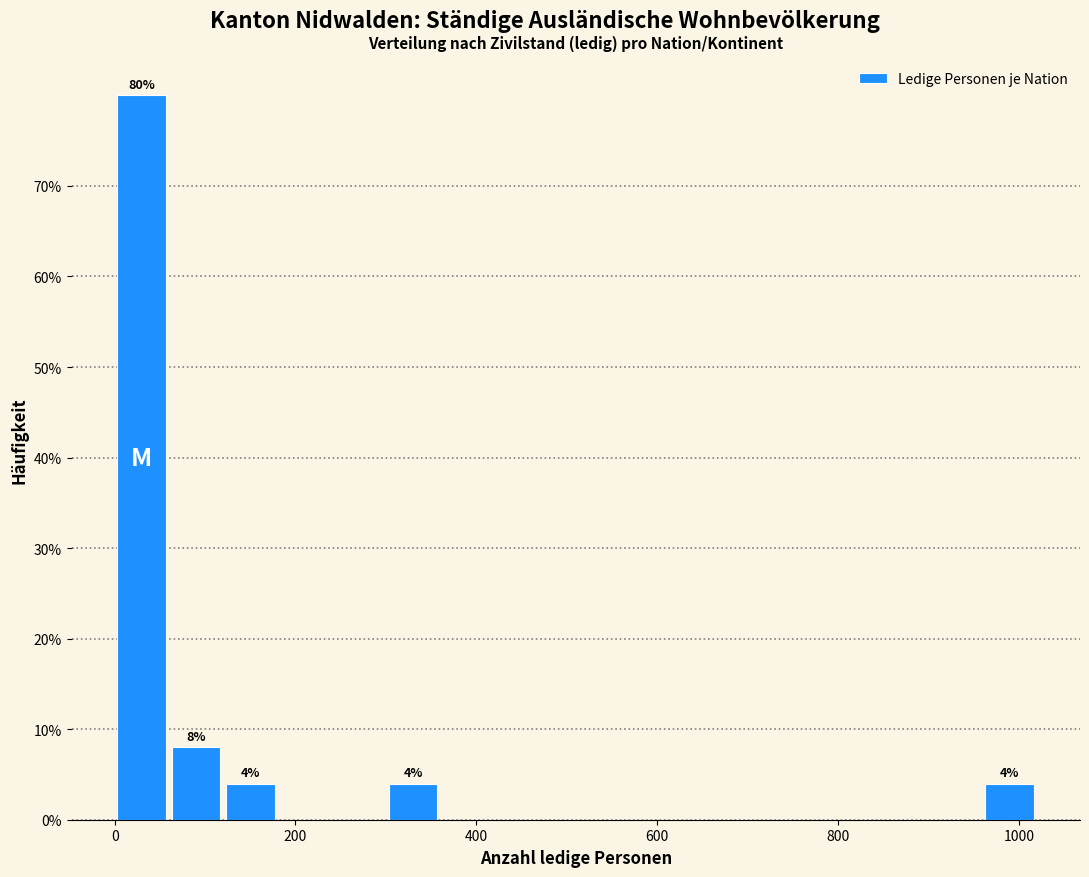

Read against the x-axis, roughly where is the centre of the tallest bar?

40